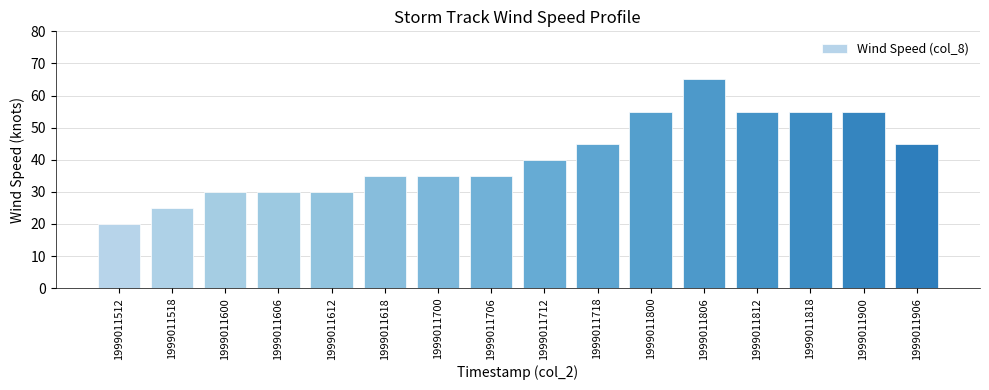

What is the change in value from 1999011512 to 1999011818?

+35